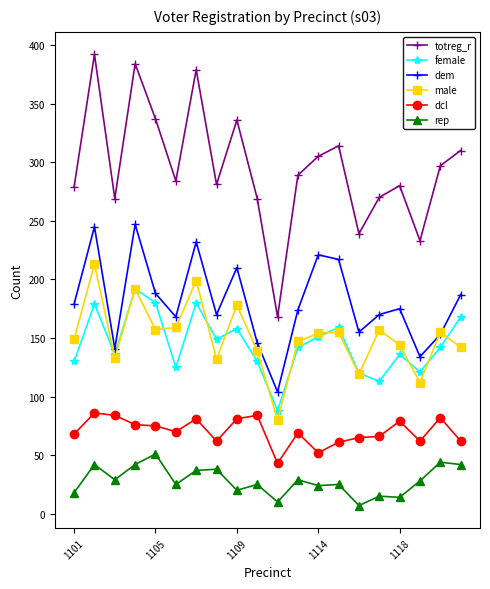

True or false: dem and totreg_r cross at least once.

False